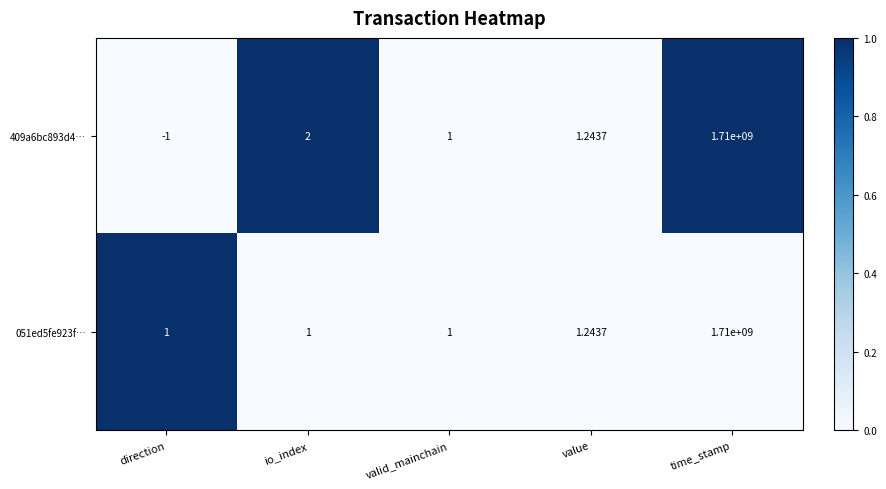

How many values in 409a6bc893d4… are below zero?

1